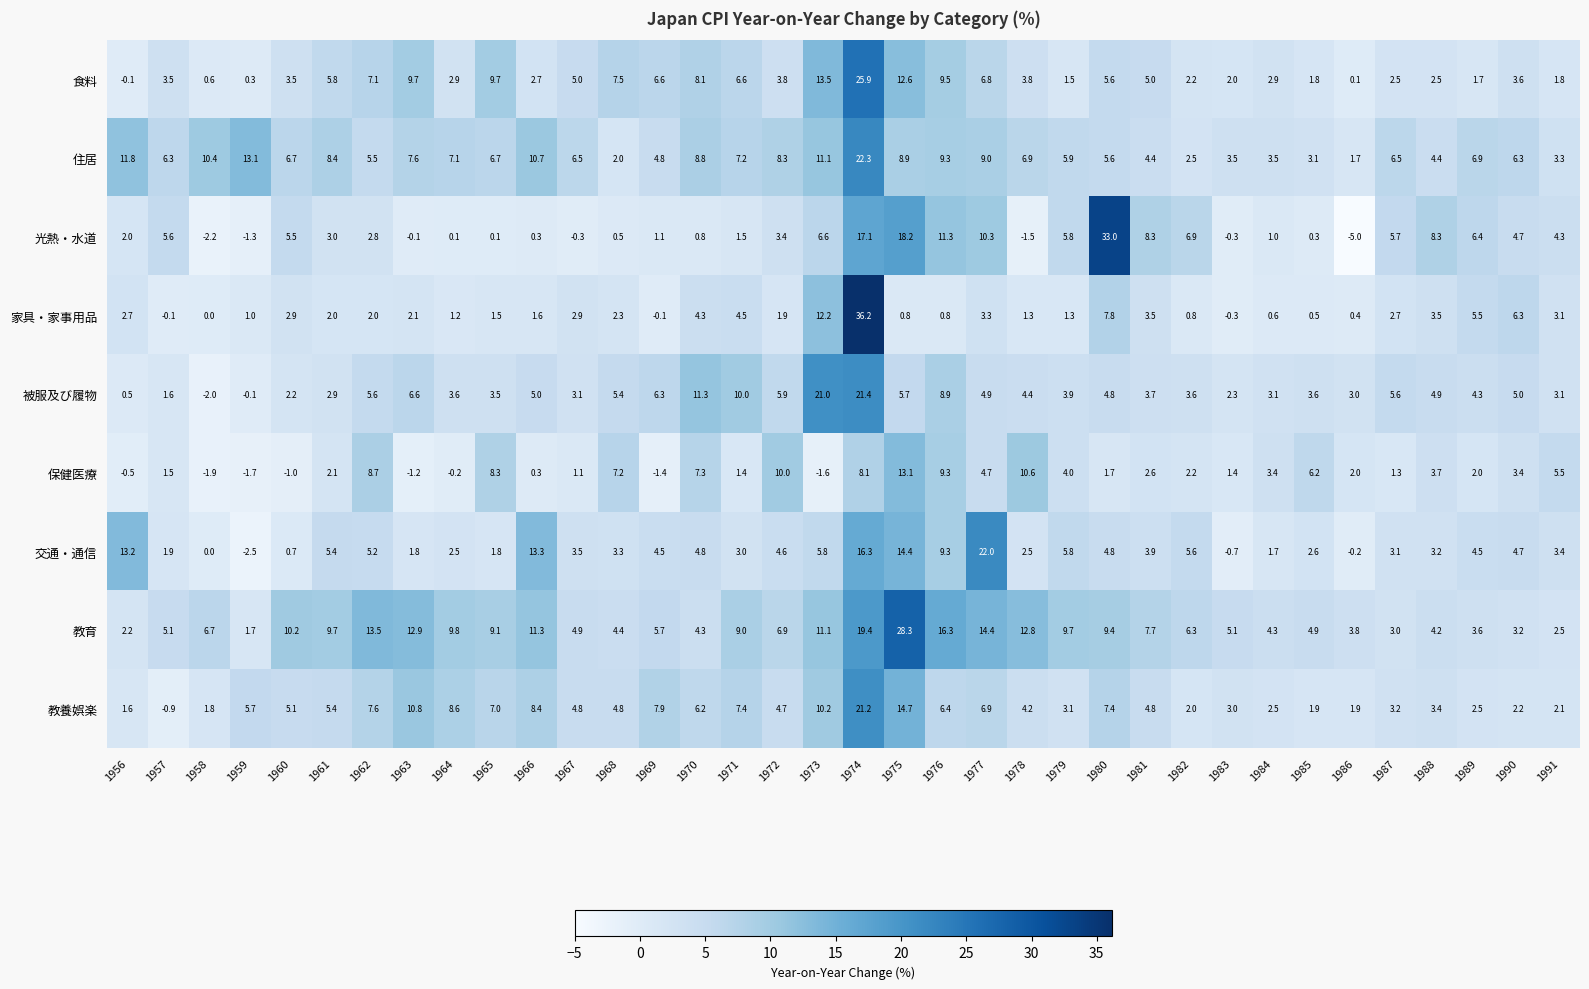

What is the total value across all series at 1969?

35.4